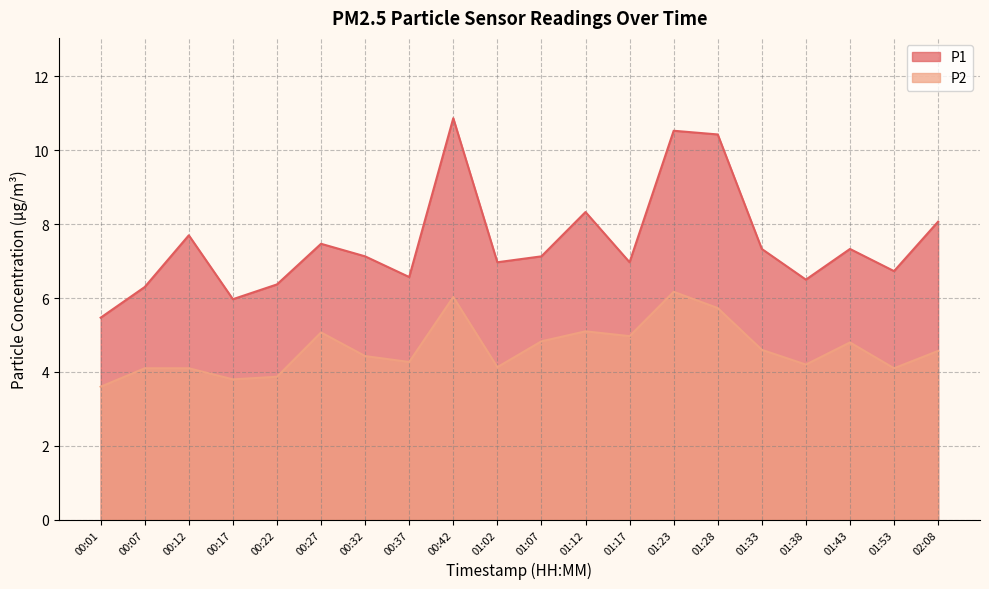

What is the label of the 8th point from the right?

01:17